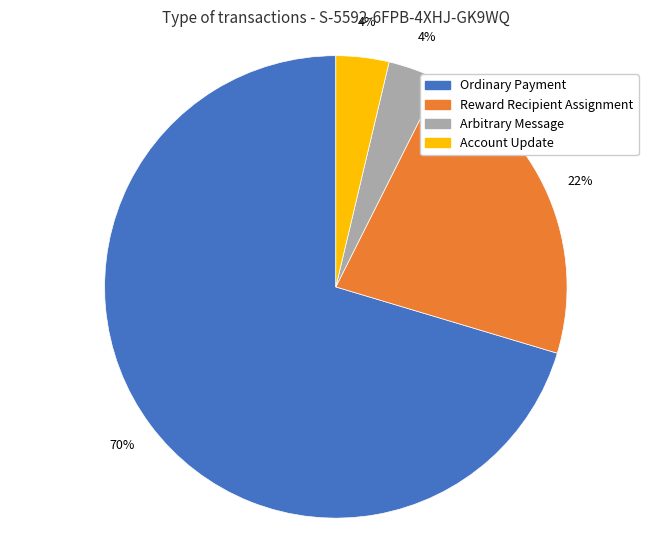

Which has a higher value, Arbitrary Message or Ordinary Payment?

Ordinary Payment